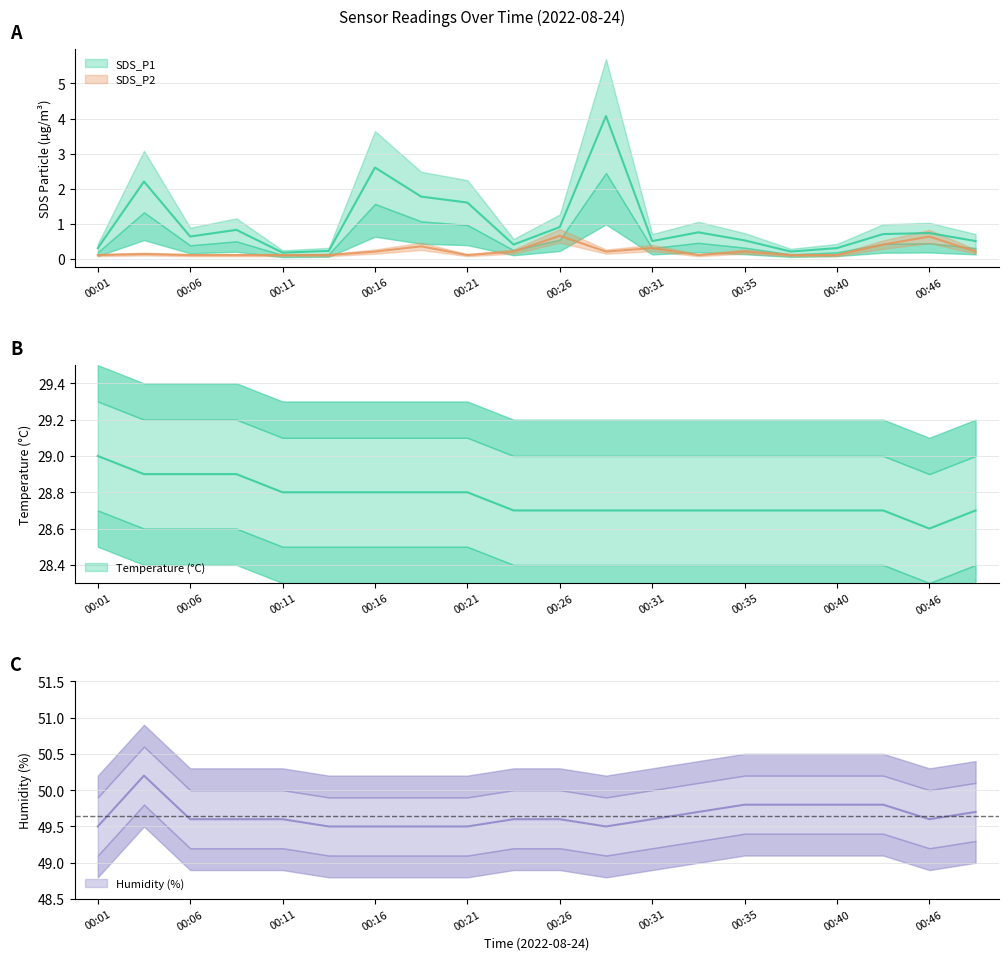

What is the value of the SDS_P1 point at the 1st from the left?

0.3